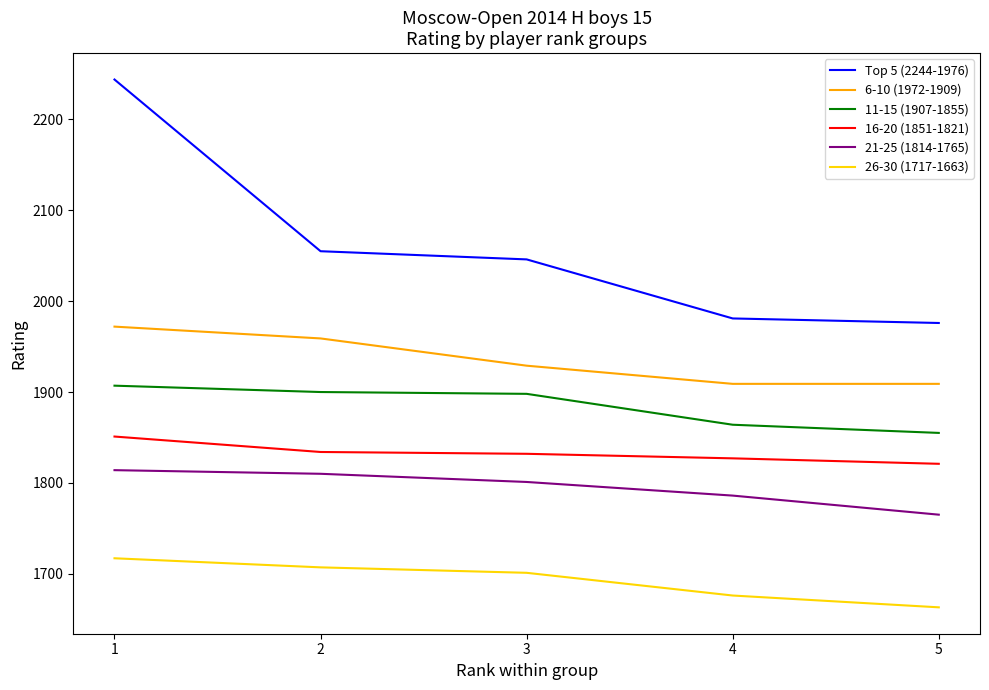

Which series has the largest range (max minus min)?

Top 5 (2244-1976)